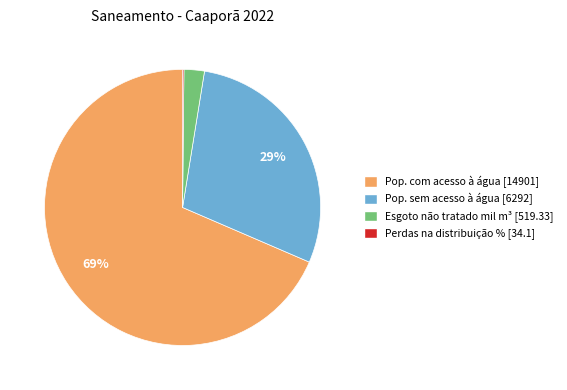

To the nearest percent, what is the average slice percentage?

25%